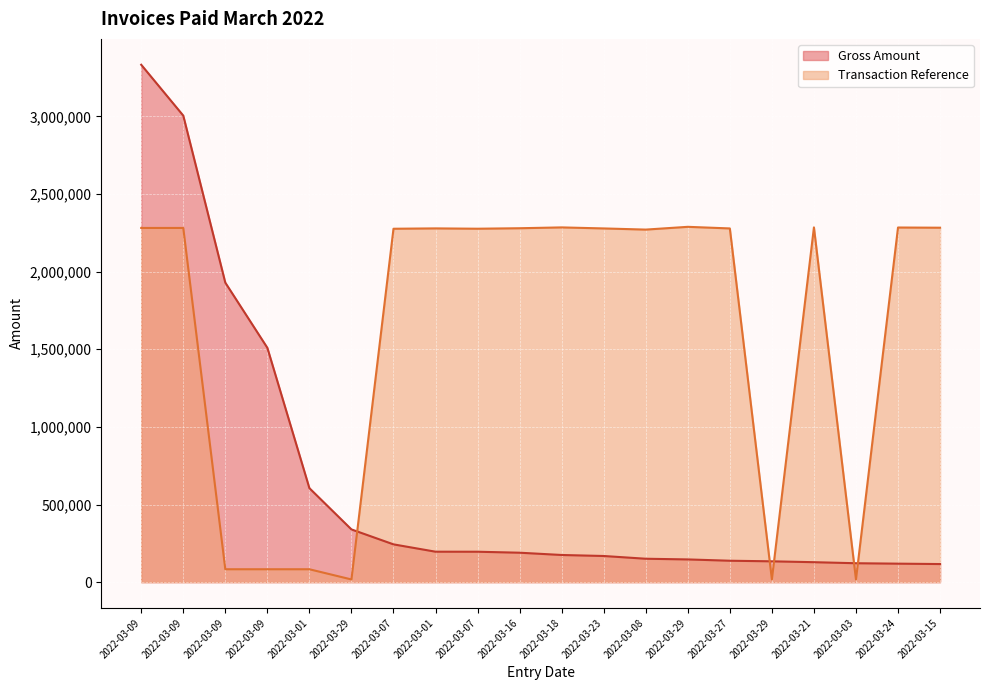

What is the label of the 10th point from the right?

2022-03-18